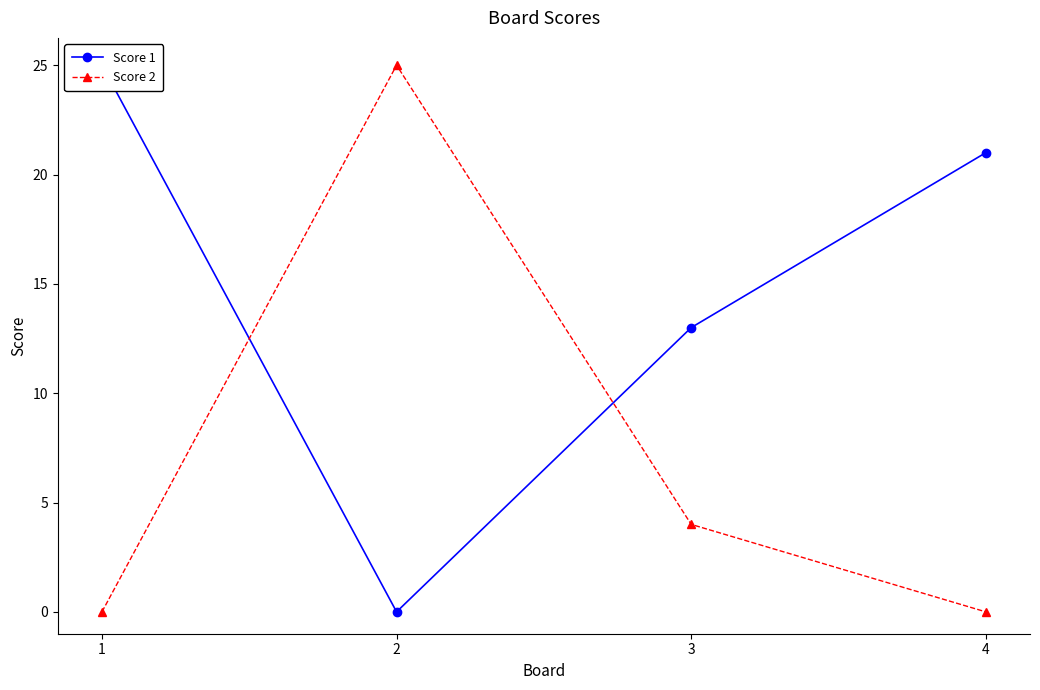

How many series are shown in this chart?

2